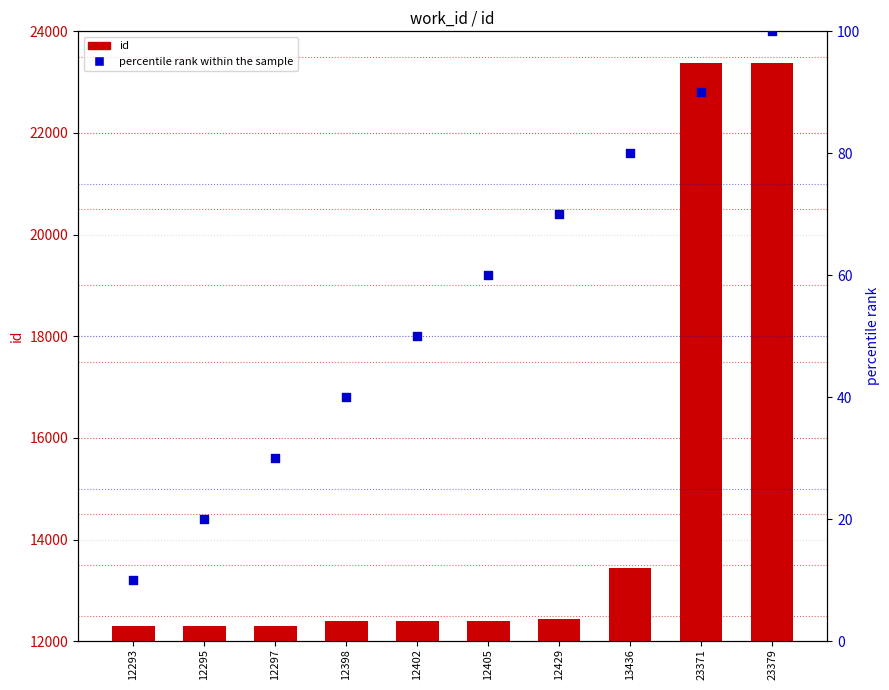

Which series reaches the minimum Y coordinate?

percentile rank within the sample